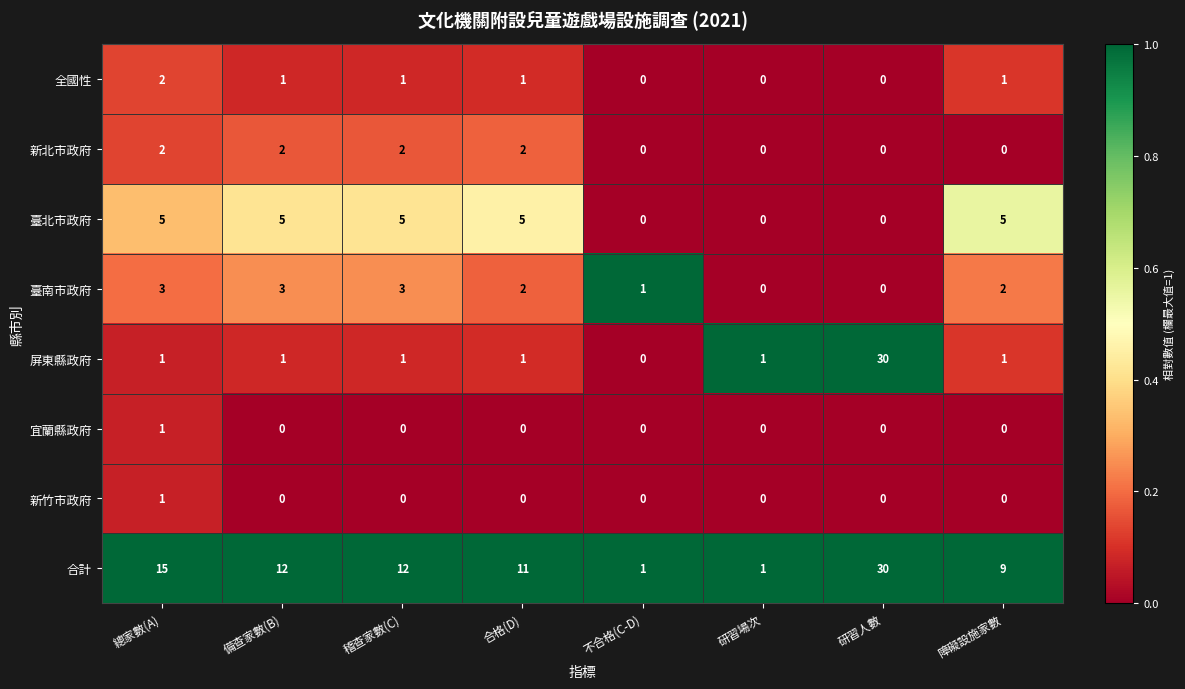

True or false: 合計 has a value of 0 at 研習場次.

False